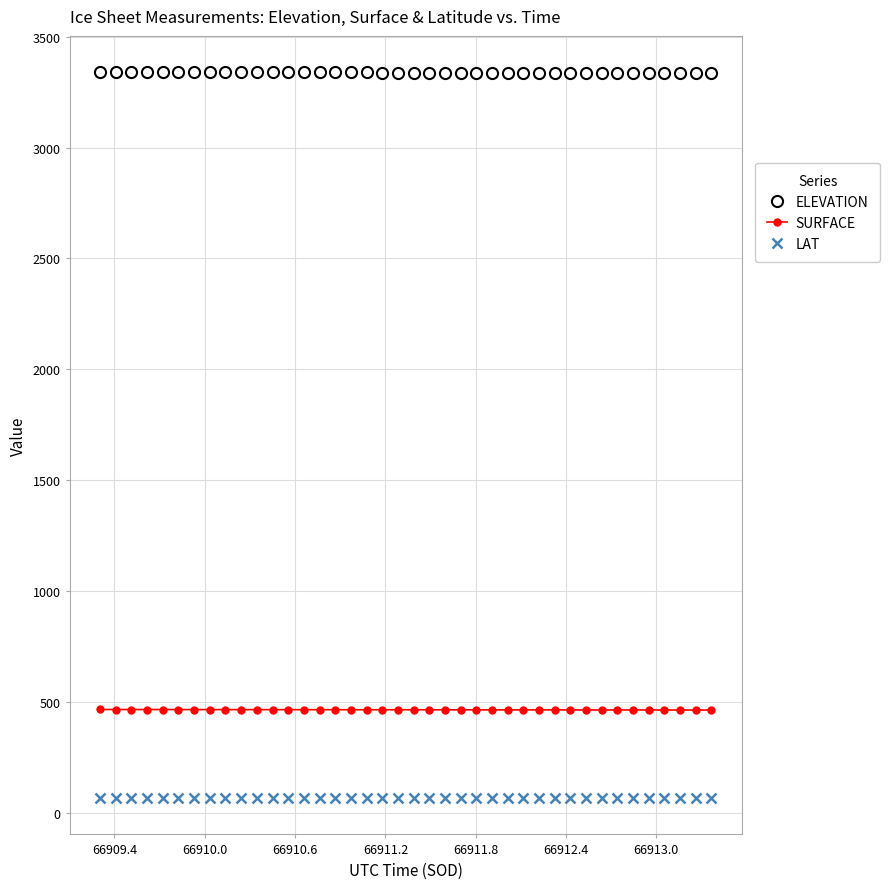

Rank the series by their maximum value, from highest to lowest.

ELEVATION, SURFACE, LAT